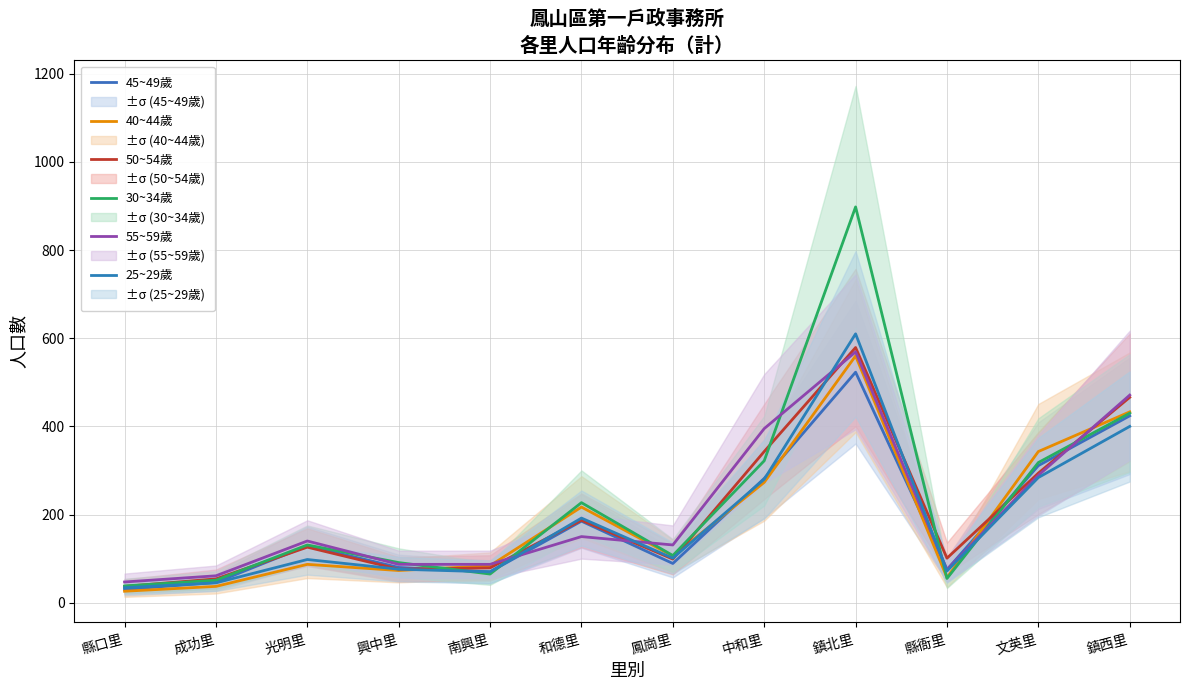

What is the spread (max minus min) of values at 縣口里?

21